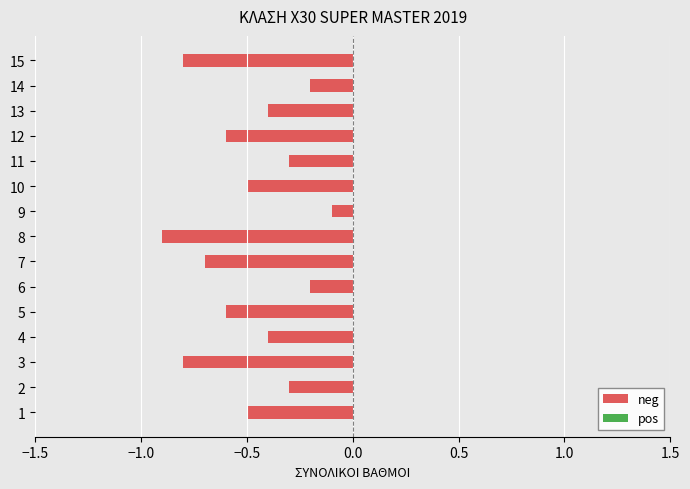

Reading bottom to top, what are all the values shown in this chart?

-0.5	-0.3	-0.8	-0.4	-0.6	-0.2	-0.7	-0.9	-0.1	-0.5	-0.3	-0.6	-0.4	-0.2	-0.8